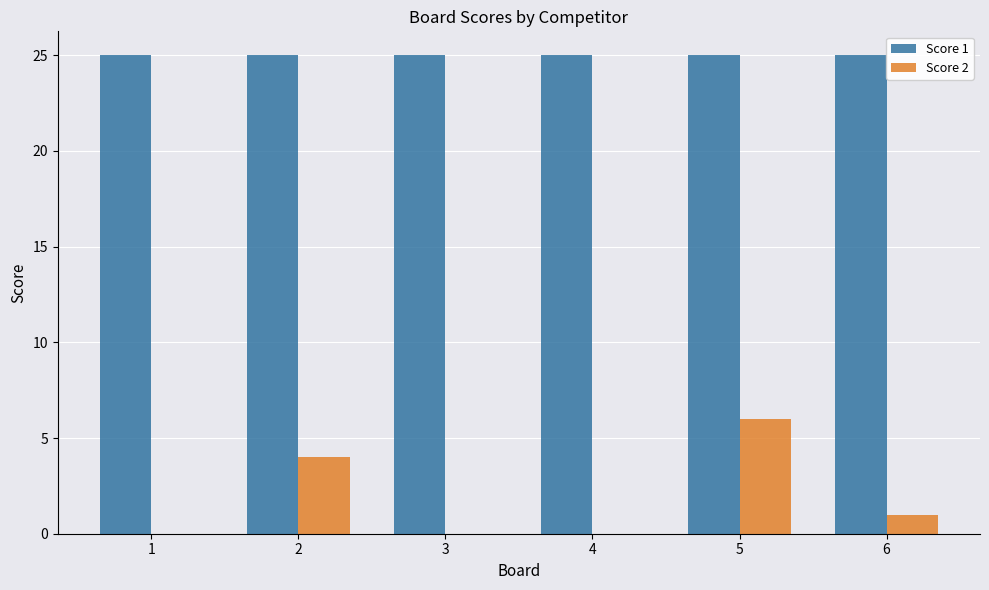

Reading left to right, extract all data points from this chart.

Score 1: 25	25	25	25	25	25
Score 2: 0	4	0	0	6	1